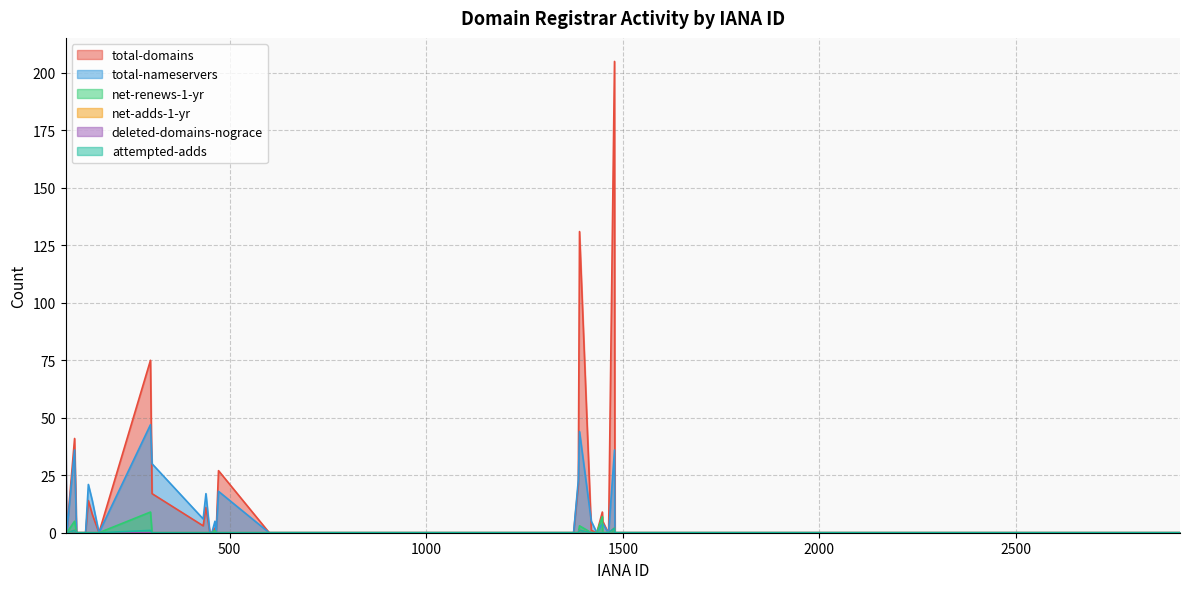

Which series changed the most between 303 and 463?

total-nameservers